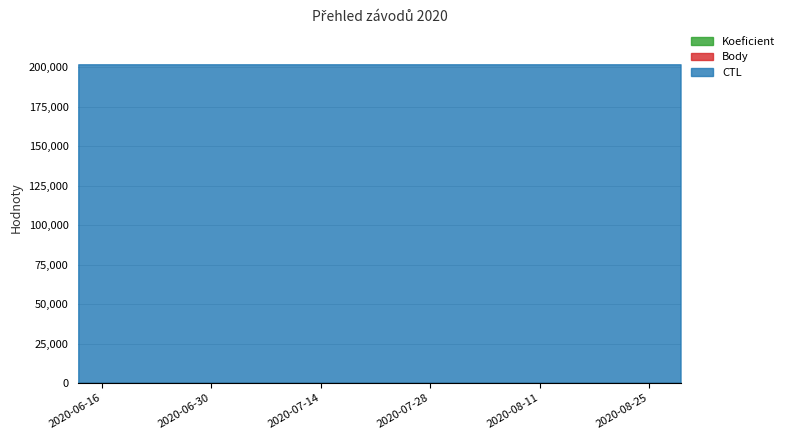

Reading right to left, what are all the values shown in this chart?

CTL: 2020-08-29=202003	2020-07-18=202009	2020-07-04=202007	2020-06-13=202004
Body: 2020-08-29=3	2020-07-18=2	2020-07-04=2	2020-06-13=2
Koeficient: 2020-08-29=7	2020-07-18=7	2020-07-04=7	2020-06-13=7